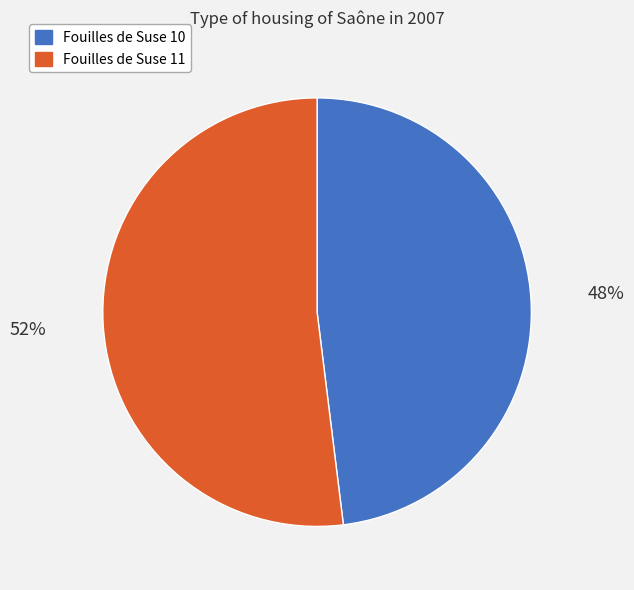

Rank the categories by value from lowest to highest.

Fouilles de Suse 10, Fouilles de Suse 11